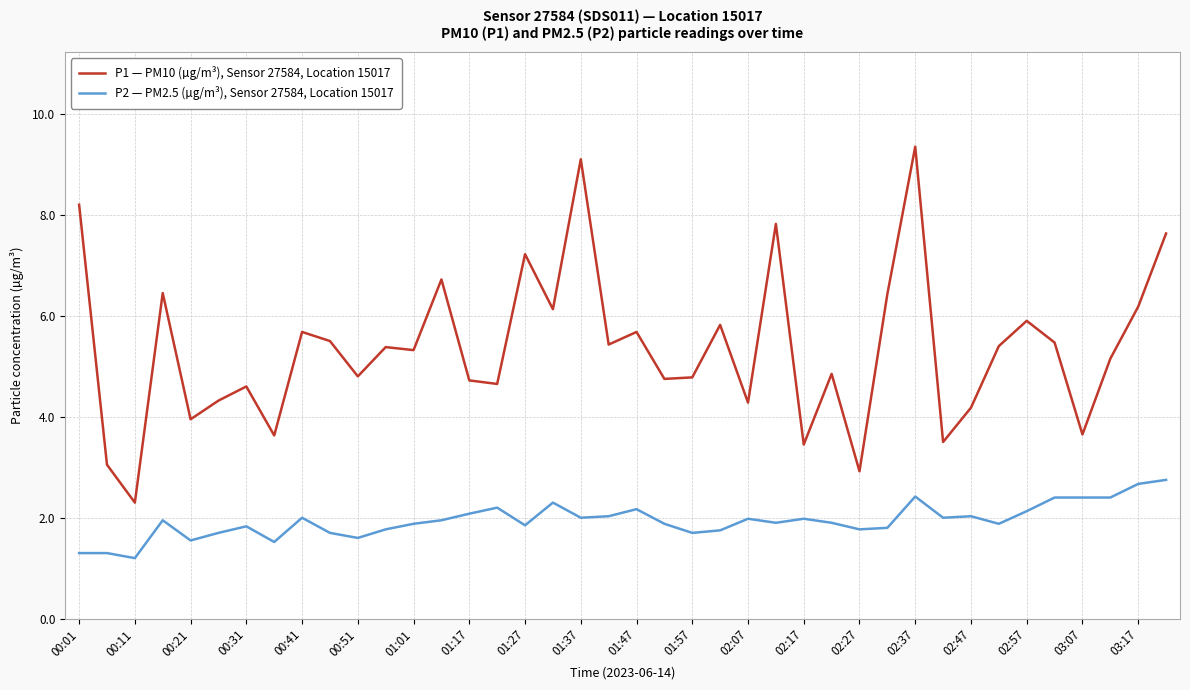

Which series has the largest range (max minus min)?

P1 — PM10 (µg/m³), Sensor 27584, Location 15017